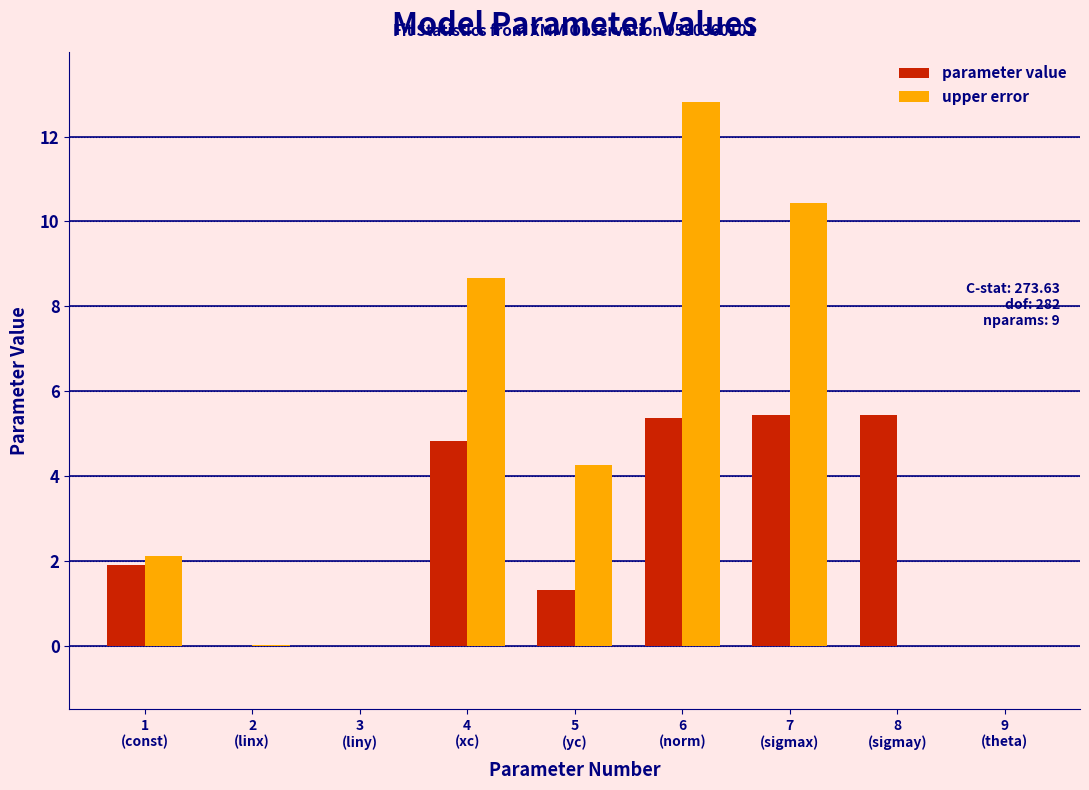

What is the sum of all upper error values?

38.3